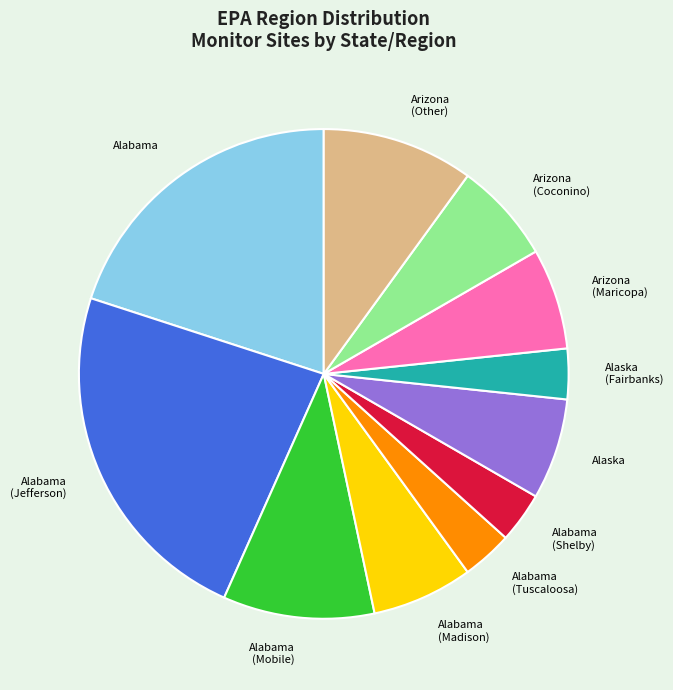

Between Alabama (Shelby) and Alabama (Madison), which is larger?

Alabama (Madison)